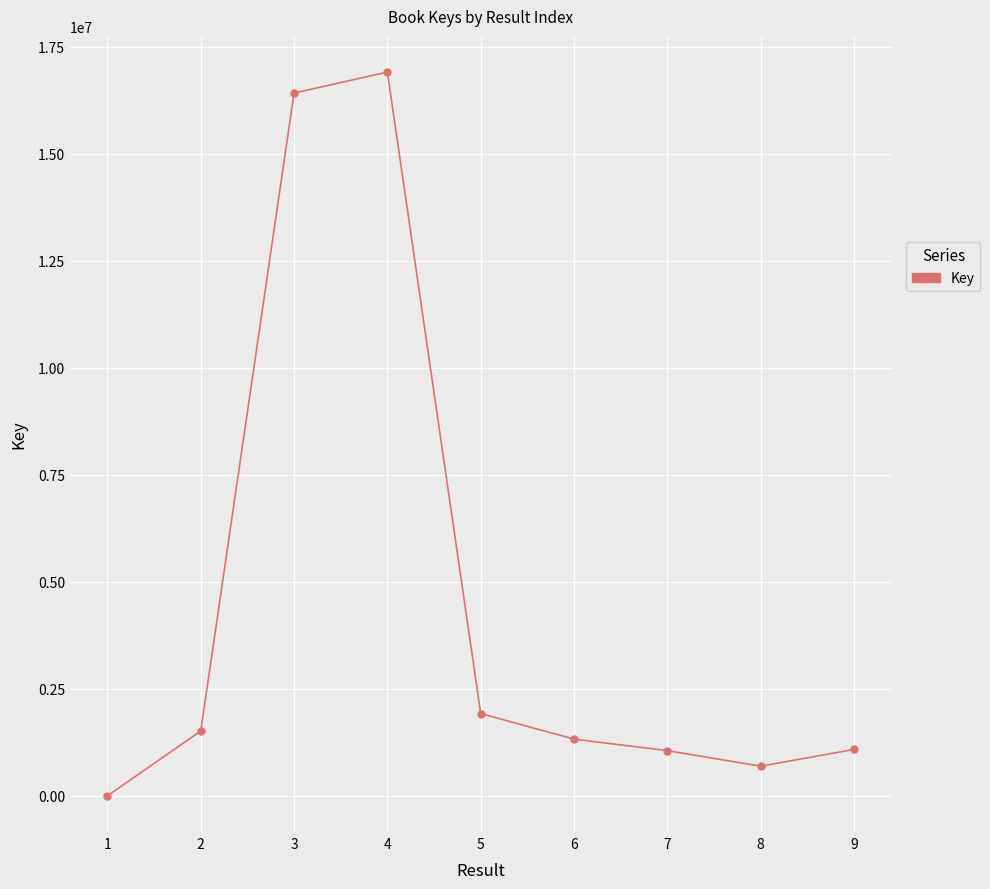

Approximately how many times larger is the value at 2 compared to 3?

0.1